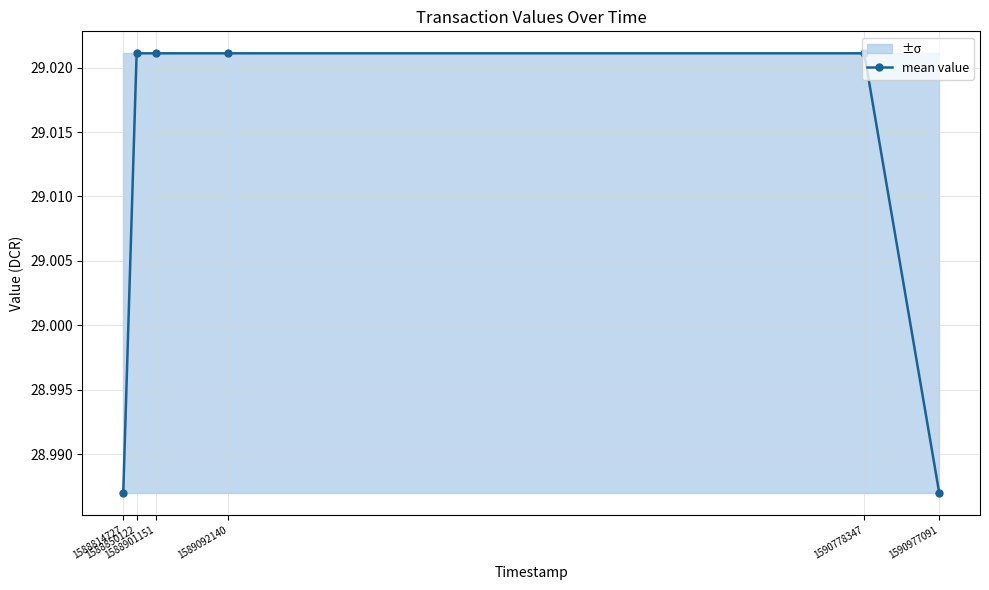

True or false: the data has more than 1 interior local peaks.

False